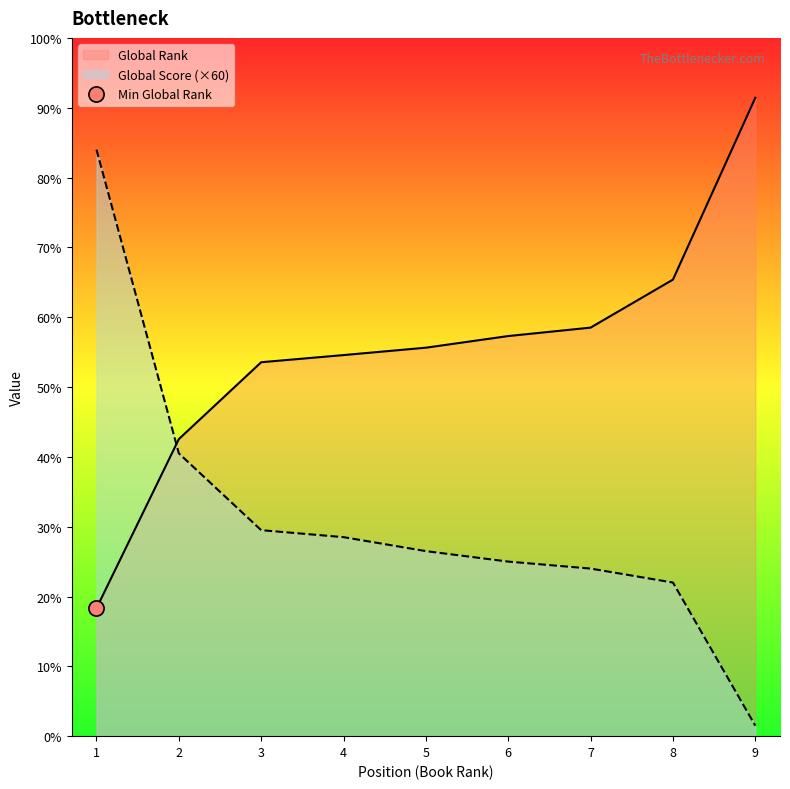

At which category is the sum across all series the highest?

1